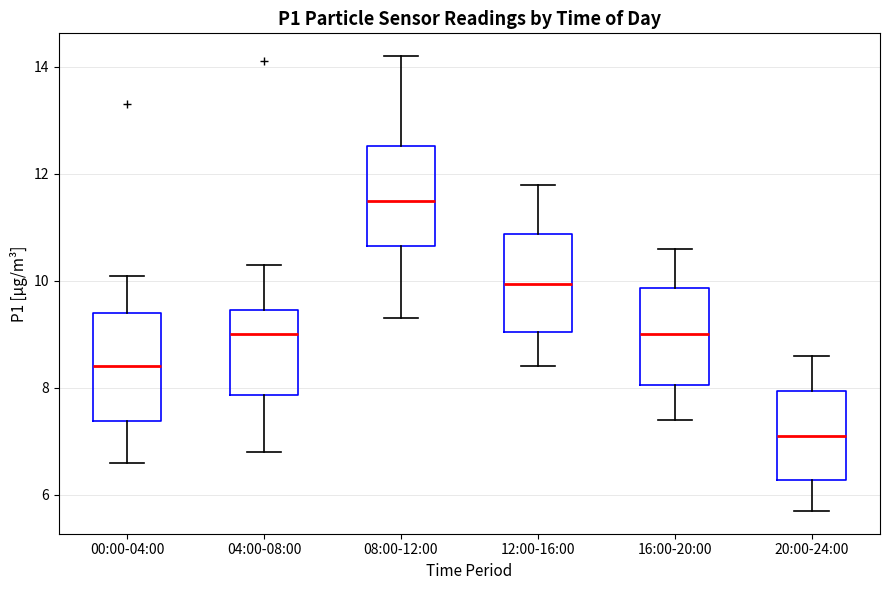

Reading left to right, read every box against the y-axis: the position of its median line, the range the box covers, and the ends of its whiskers. The values are not printed on the chart, so give them approximately, as read against the axis.

00:00-04:00: median 8.4, box 7.4 to 9.4, whiskers 6.6 to 10.2
04:00-08:00: median 9.0, box 7.8 to 9.4, whiskers 6.8 to 10.4
08:00-12:00: median 11.6, box 10.6 to 12.6, whiskers 9.4 to 14.2
12:00-16:00: median 10.0, box 9.0 to 10.8, whiskers 8.4 to 11.8
16:00-20:00: median 9.0, box 8.0 to 9.8, whiskers 7.4 to 10.6
20:00-24:00: median 7.2, box 6.2 to 8.0, whiskers 5.8 to 8.6